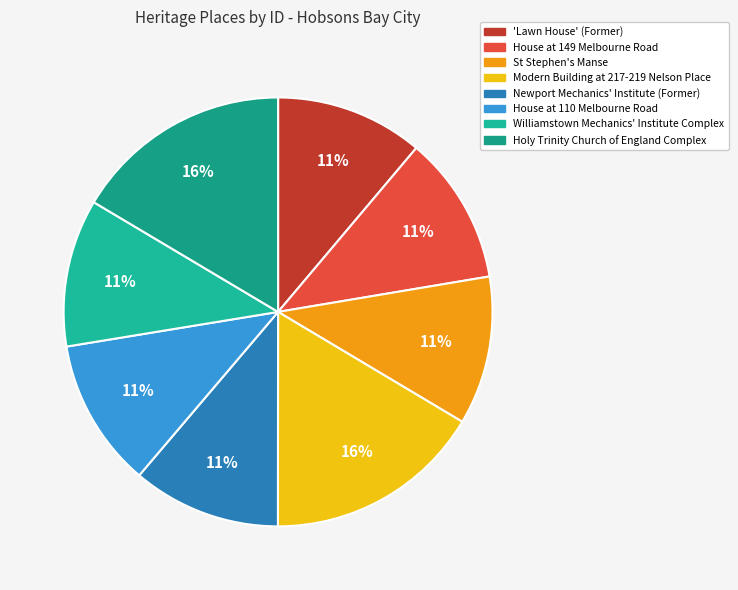

To the nearest percent, what portion does Williamstown Mechanics' Institute Complex represent?

11%